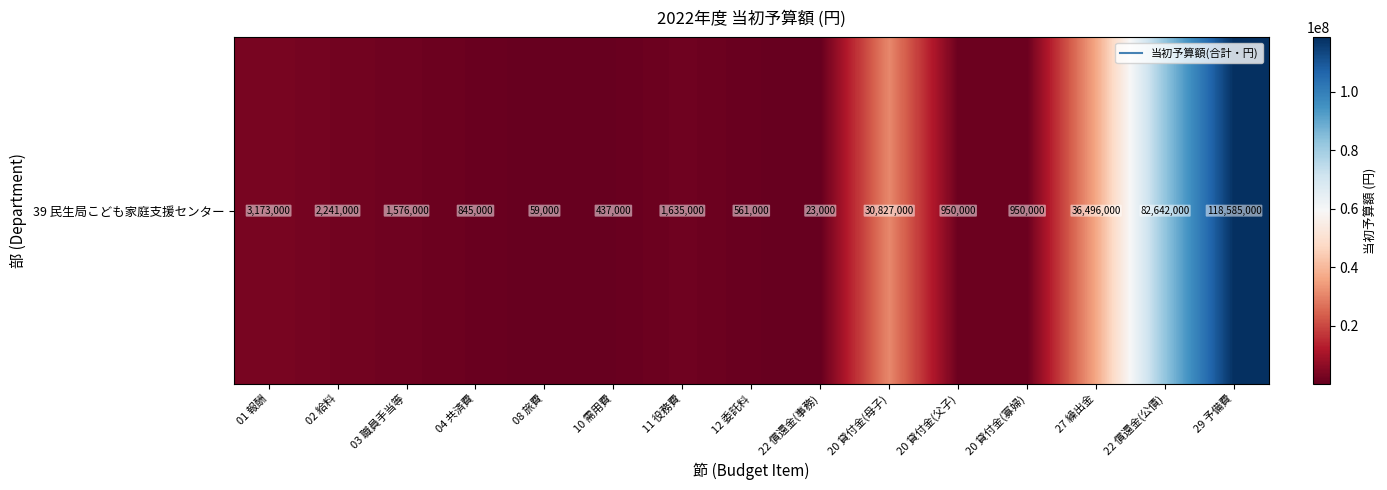

What is the difference between the maximum and minimum values?

118562000